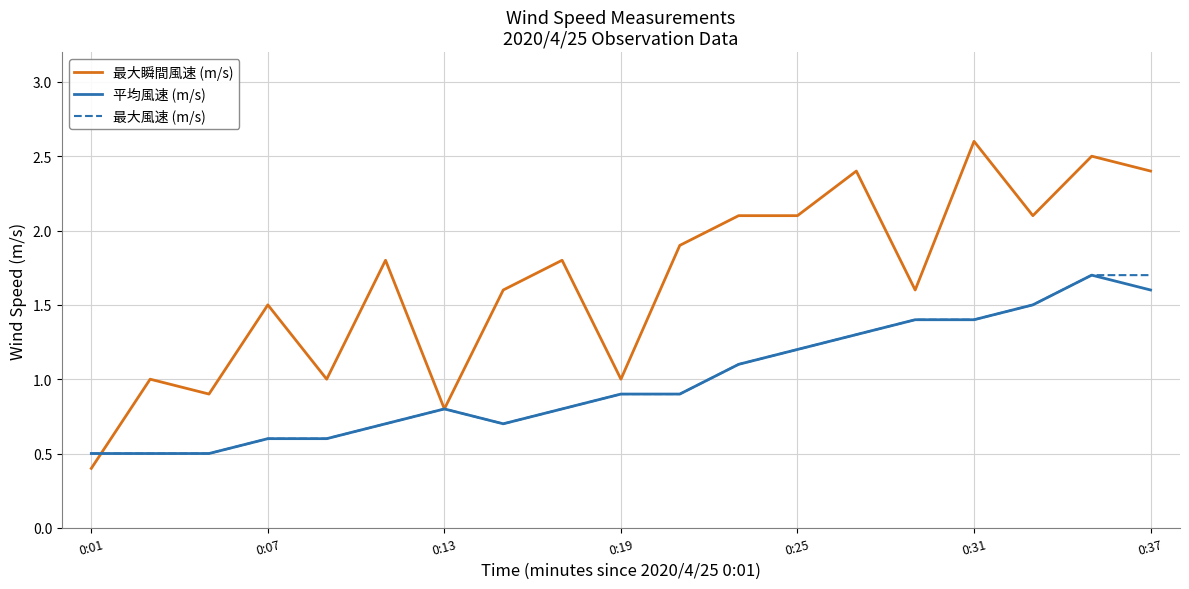

Which series has the widest spread of values?

最大瞬間風速 (m/s)